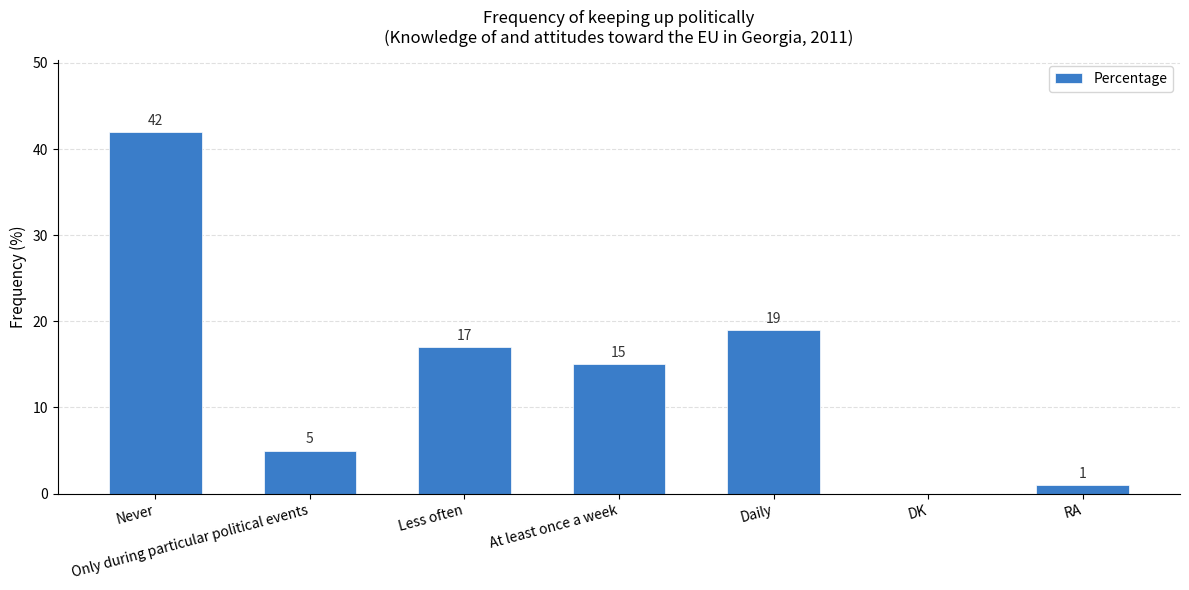

What is the average value?

14